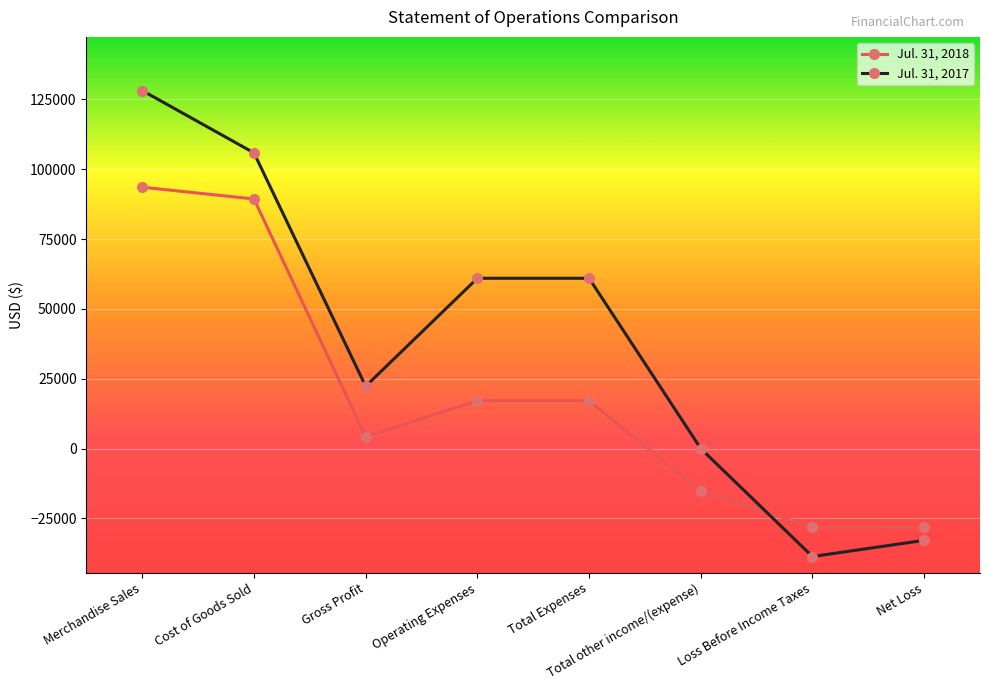

How many values in Jul. 31, 2018 are below zero?

3